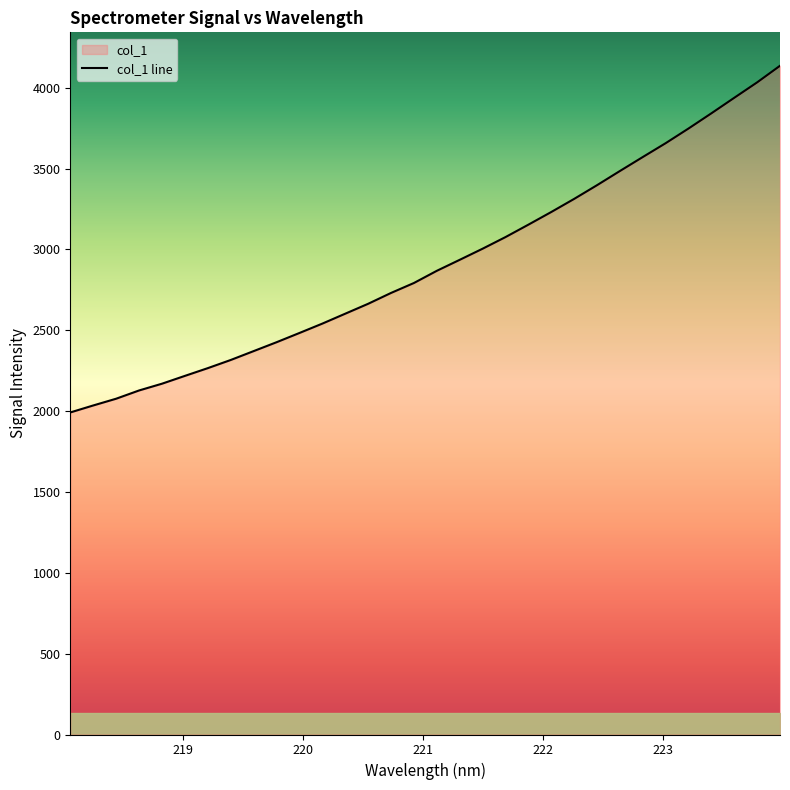

What is the difference between the maximum and minimum values?

2143.9